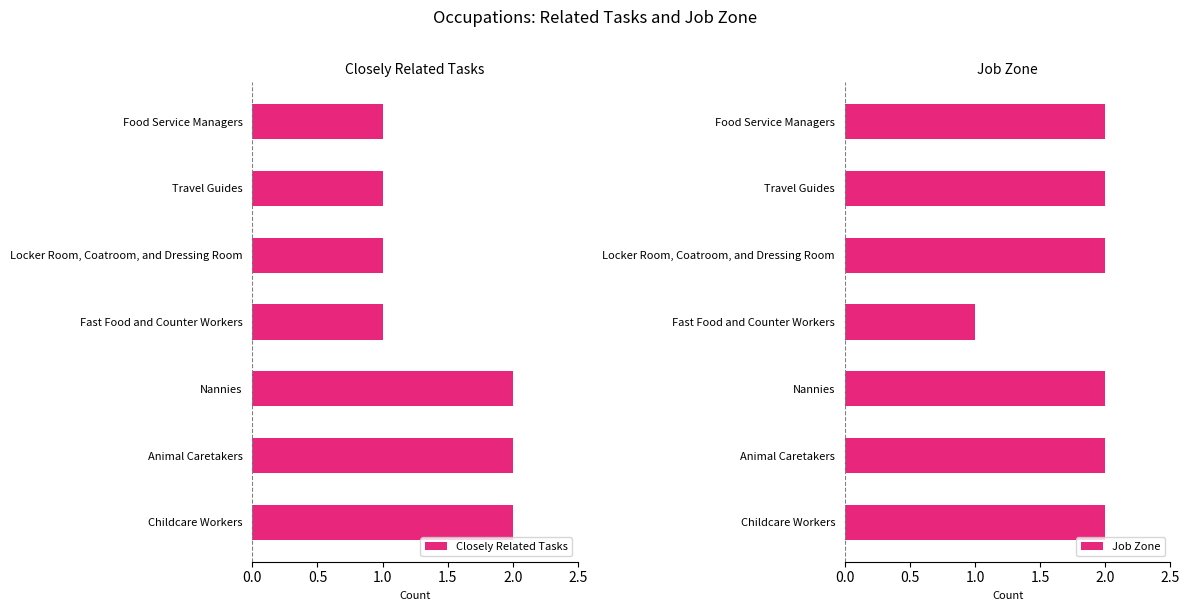

What is the greatest value displayed?

2